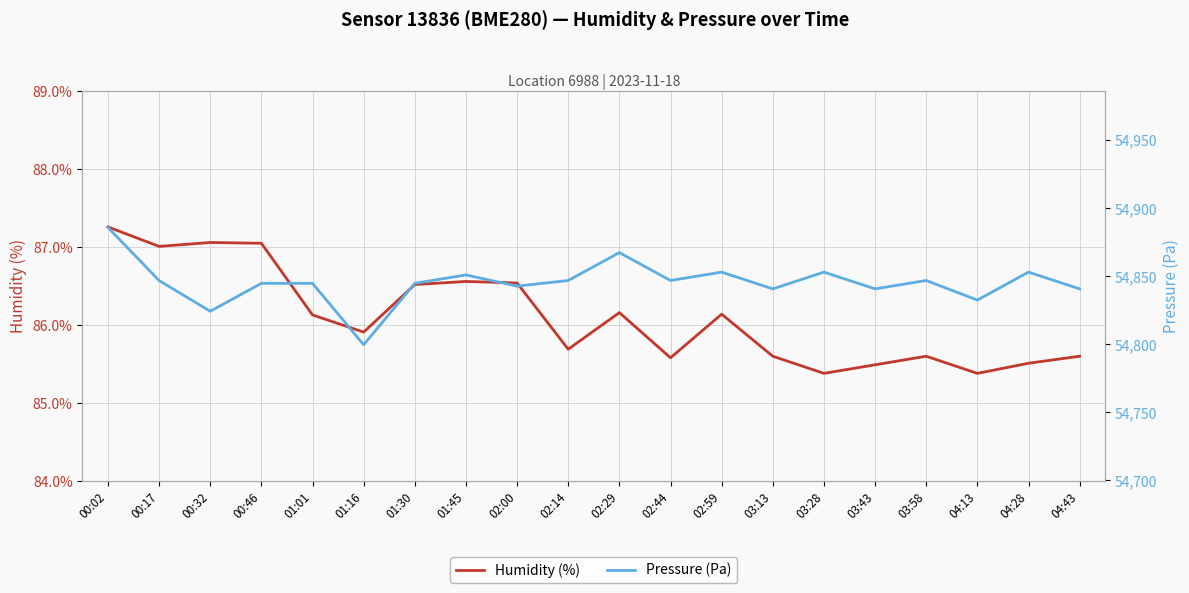

Is it true that Pressure (Pa) equals 54867.4 at 02:29?

True